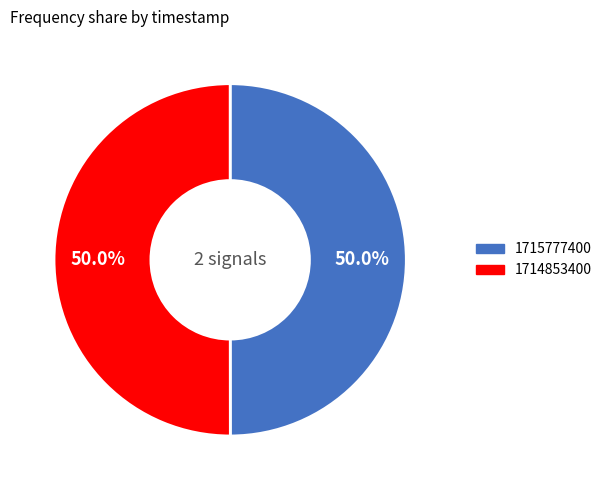

Combined, do 1714853400 and 1715777400 account for over 50%?

Yes